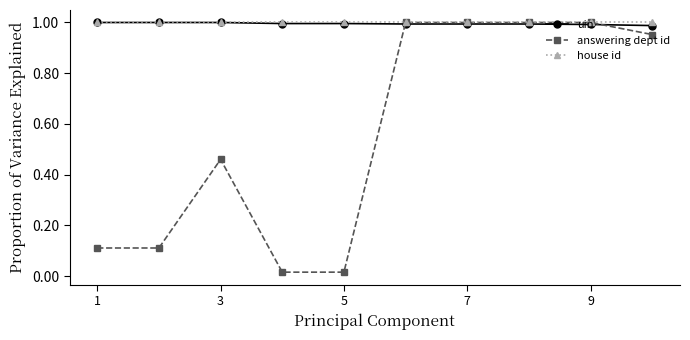

At how many categories does at least one series exceed 0?

10